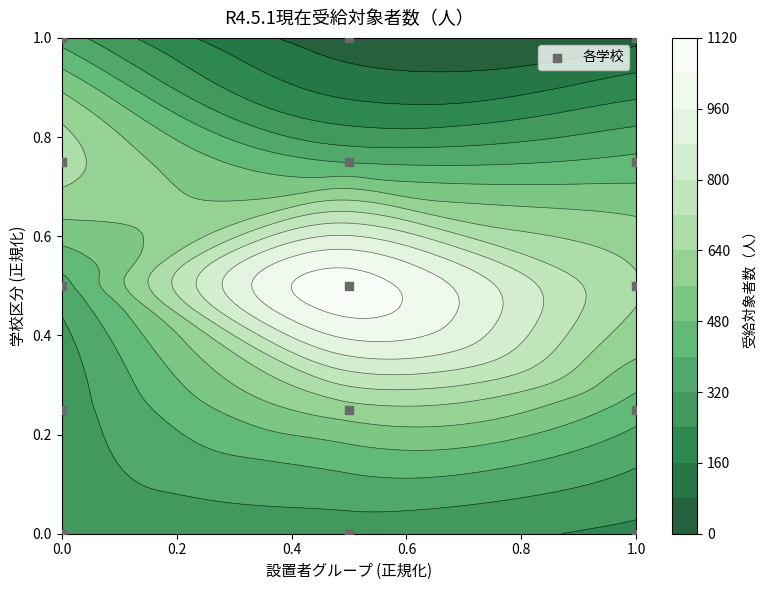

The value at 0.0 is 0.3. True or false?

False